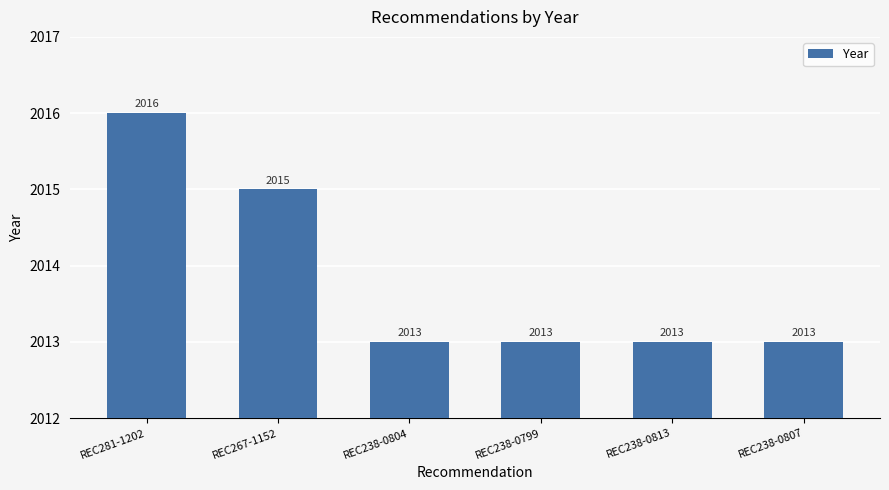

What is the ratio of the value at REC281-1202 to the value at REC238-0799?

1.0